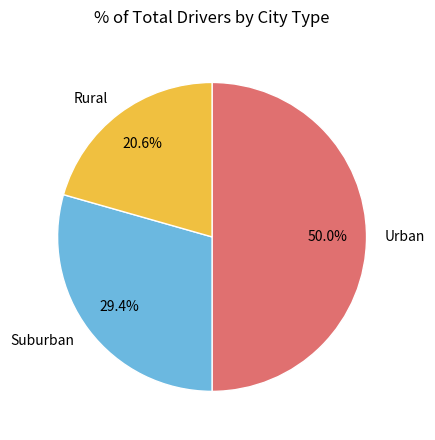

Count the number of slices in the pie.

3